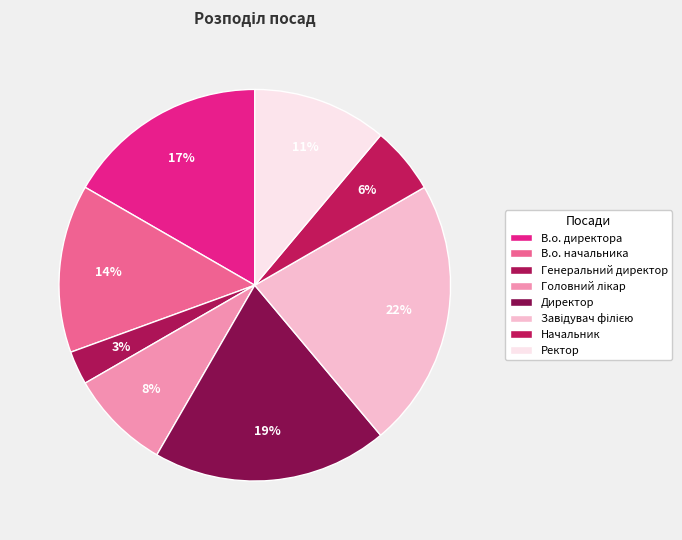

Count the number of slices in the pie.

8